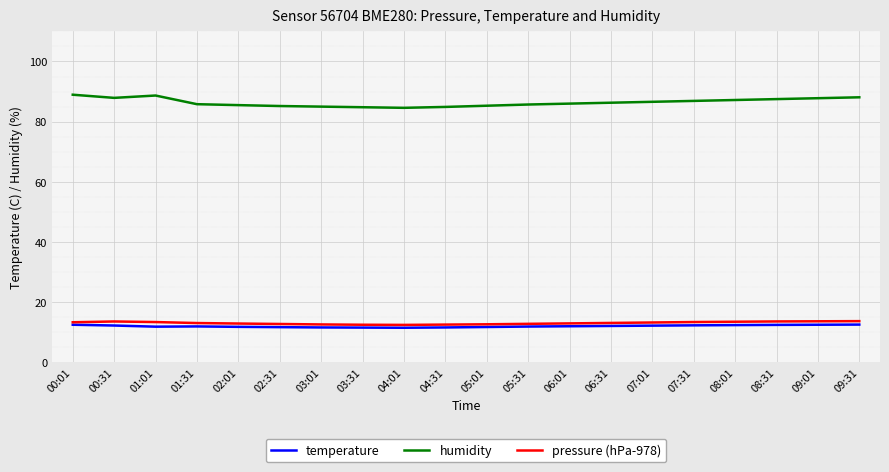

Which series has the widest spread of values?

humidity